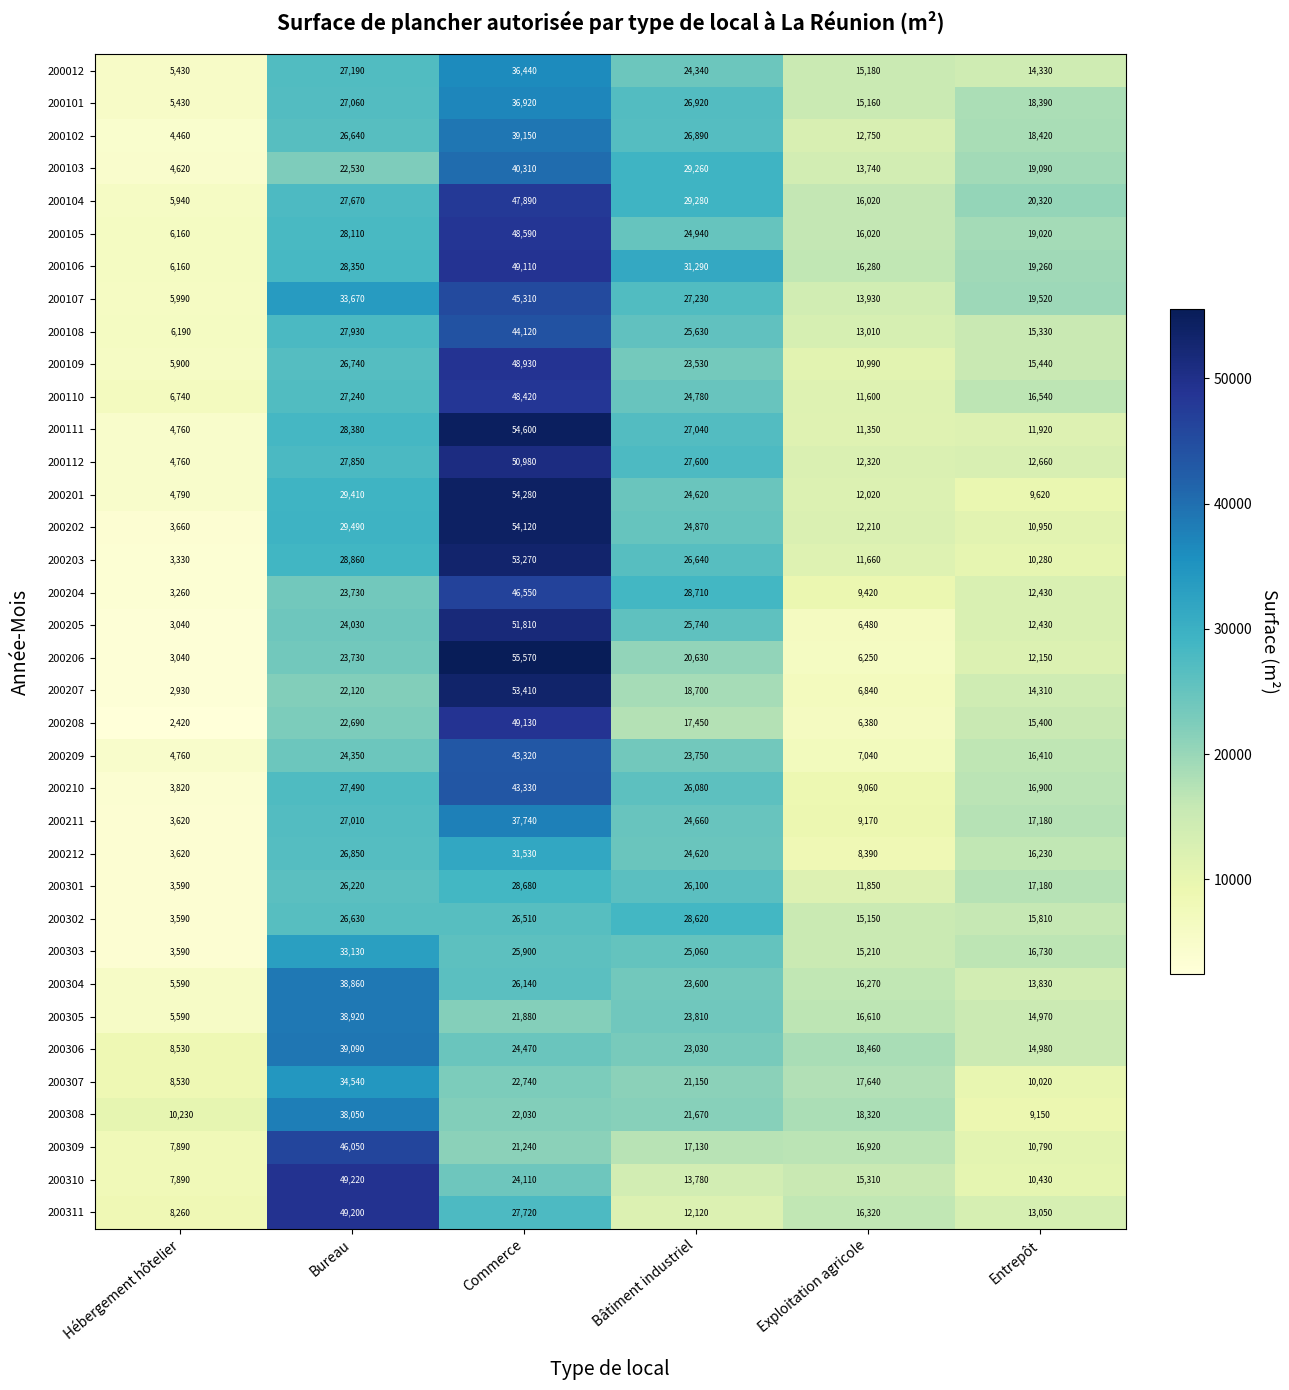

What is the difference between the 200308 values at Hébergement hôtelier and Exploitation agricole?

8090